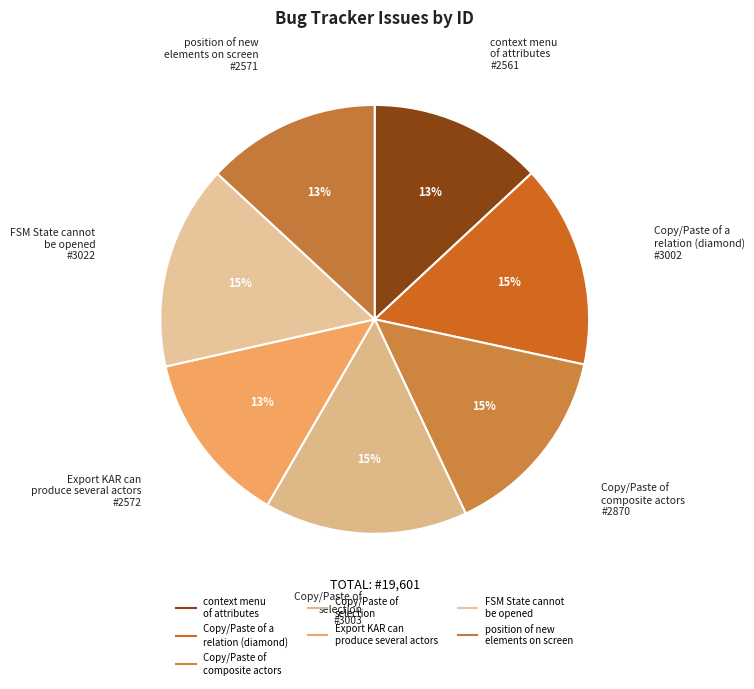

How many segments does this pie chart have?

7